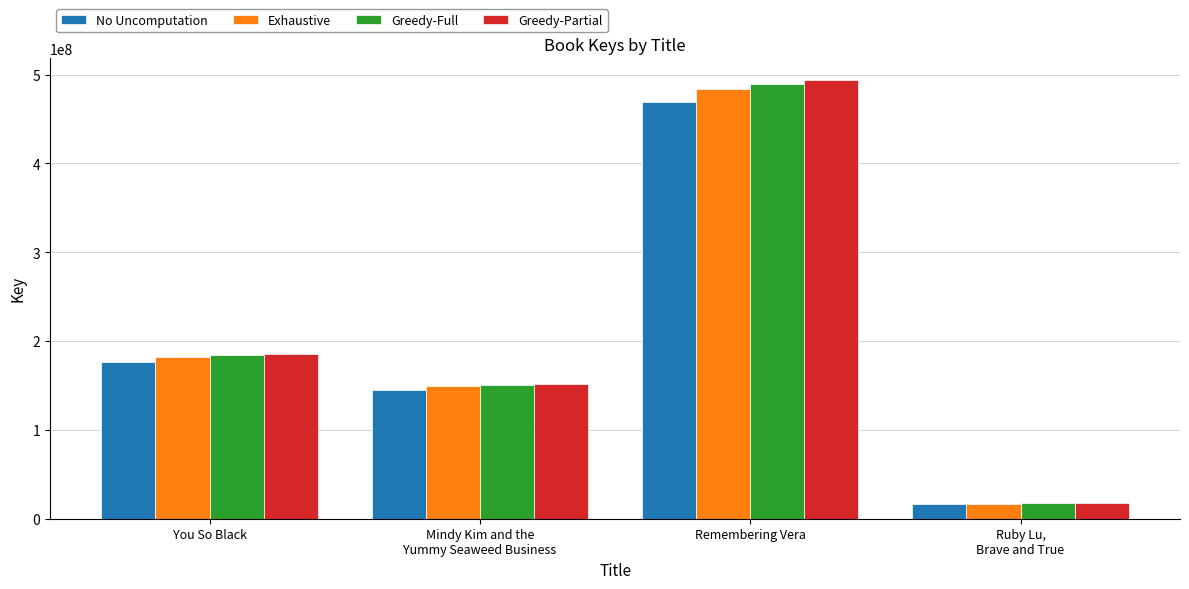

At how many categories does at least one series exceed 487614489?

1